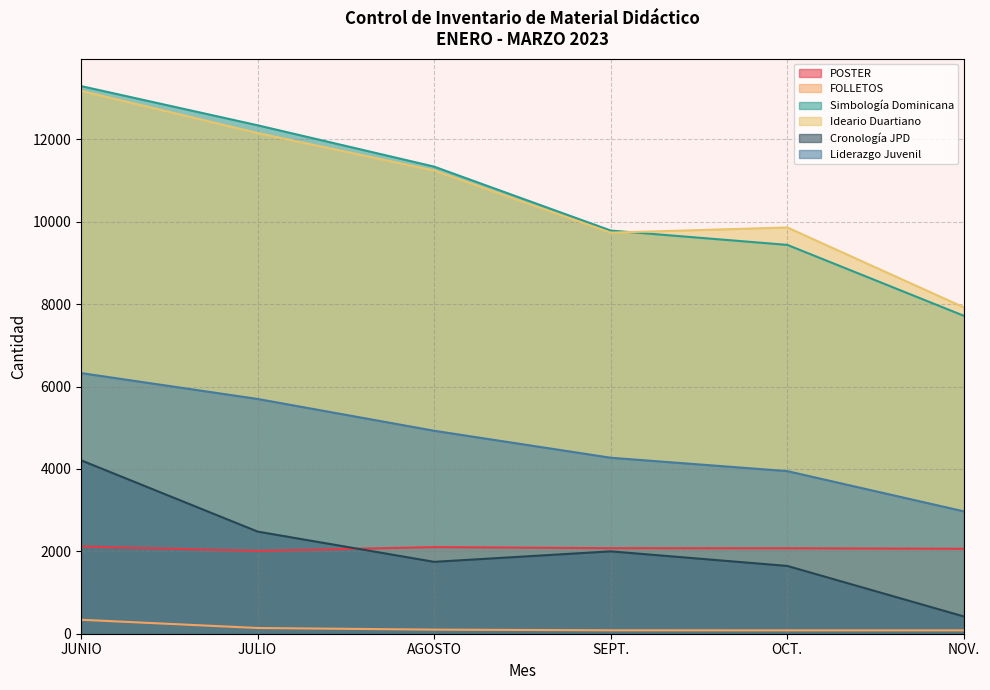

What is the difference between the second highest and minimum values in the POSTER series?

92